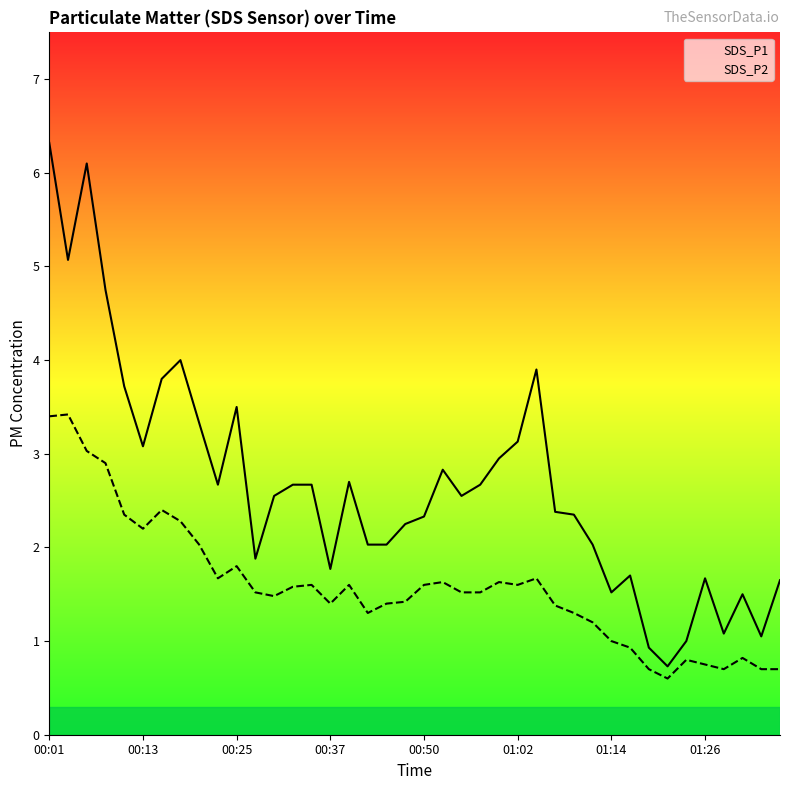

The value of SDS_P2 at 28 is 2.0. True or false?

False